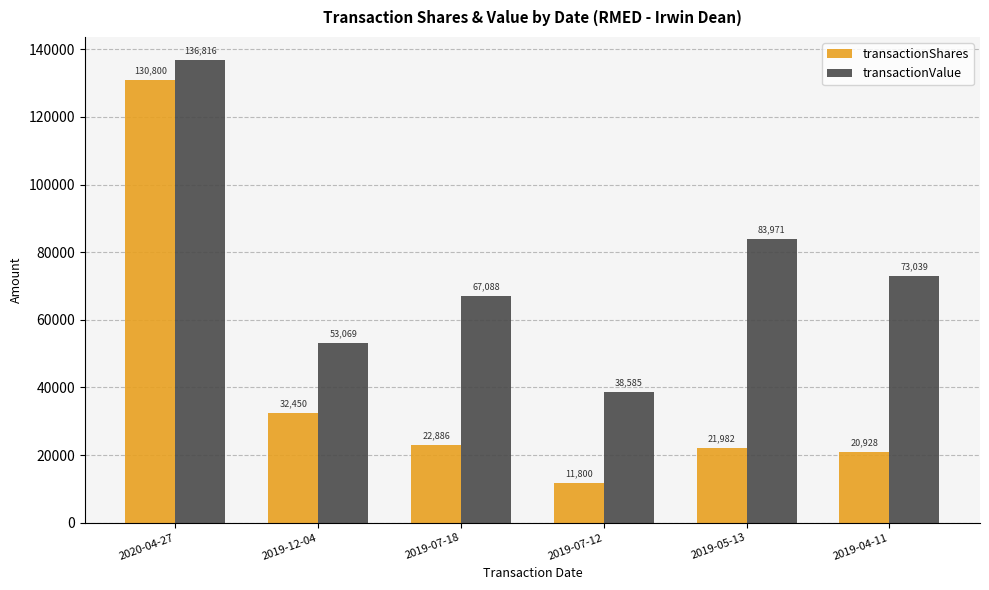

Count the transactionValue values in the range 53069 to 83971.

4